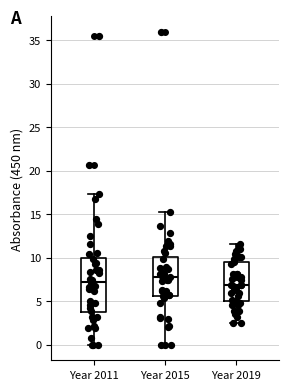

Comparing the boxes themselves (not the whiskers), which one is the tallest?

Year 2011